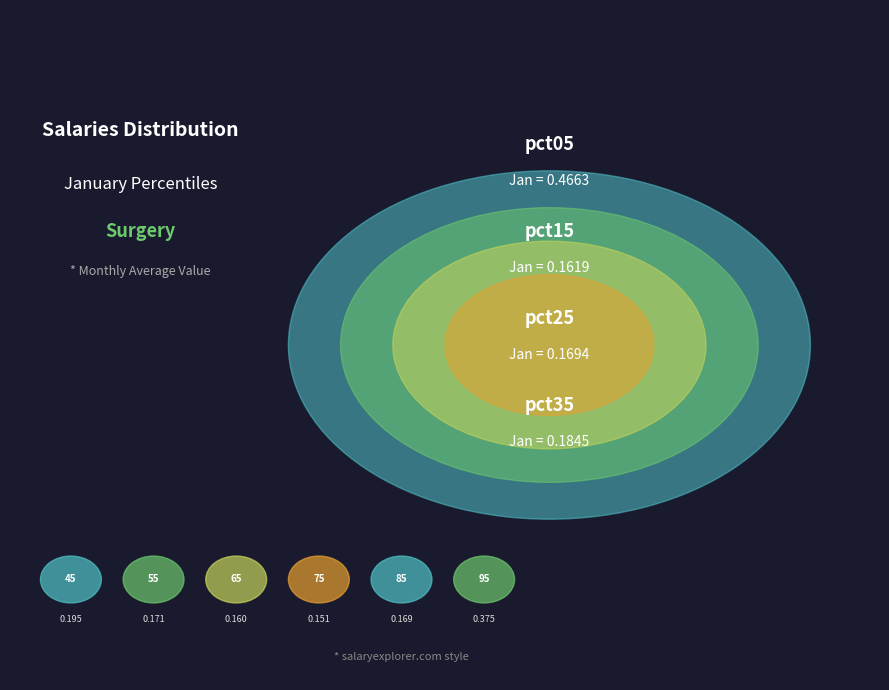

To the nearest percent, what percentage of the pie is pct85?

8%